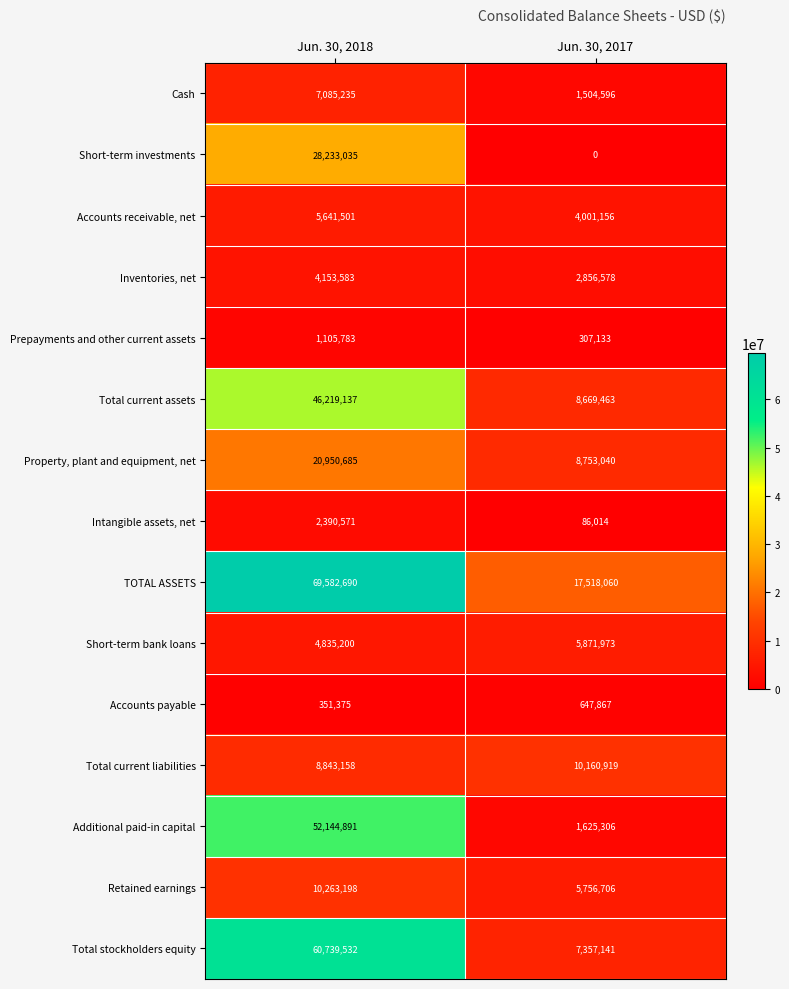

Which category has the highest value across all series?

Jun. 30, 2018